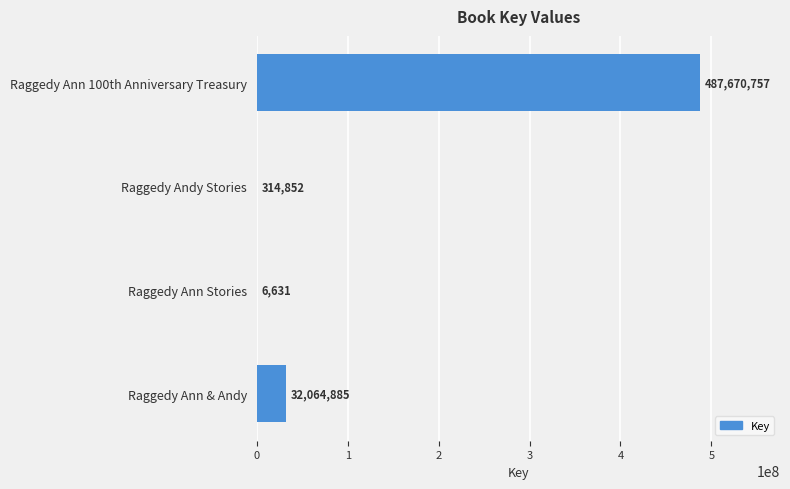

What is the greatest value displayed?

487670757